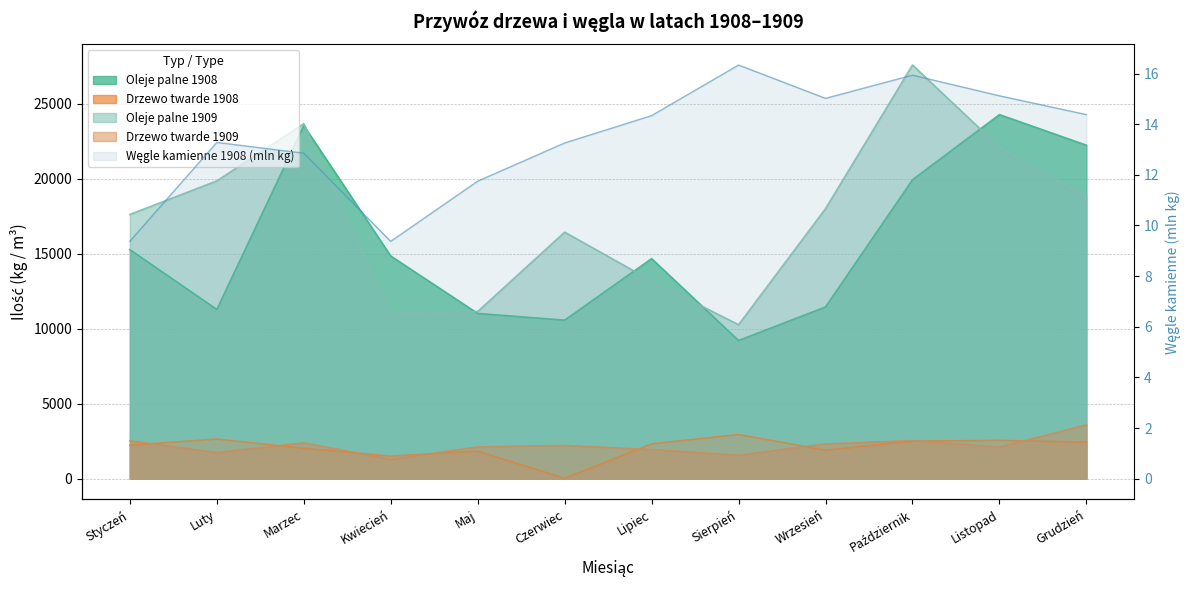

At which category is the sum across all series the highest?

Październik